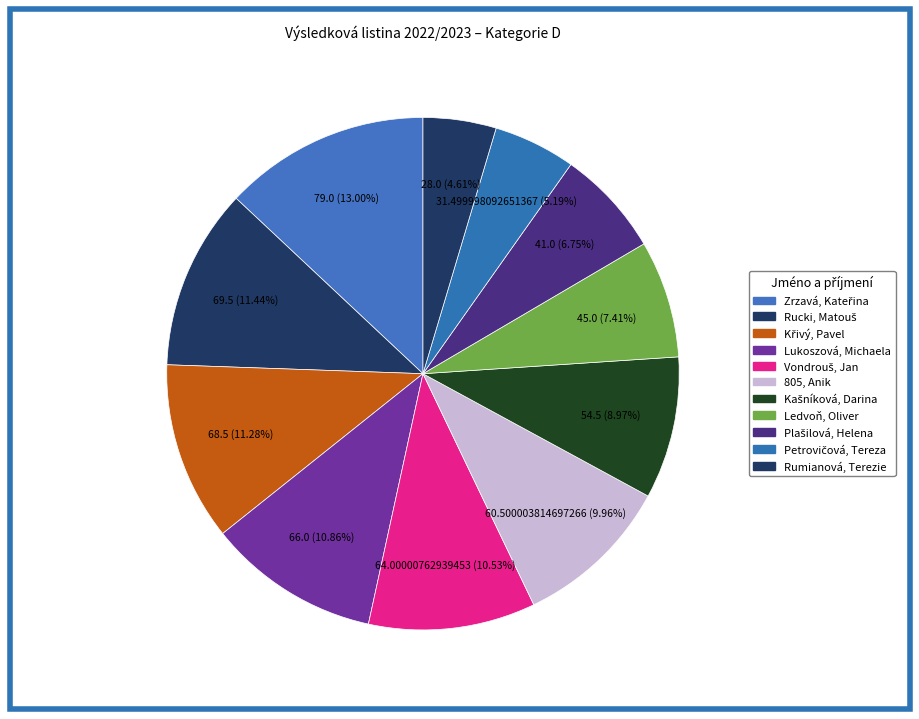

How many slices are in this pie chart?

11